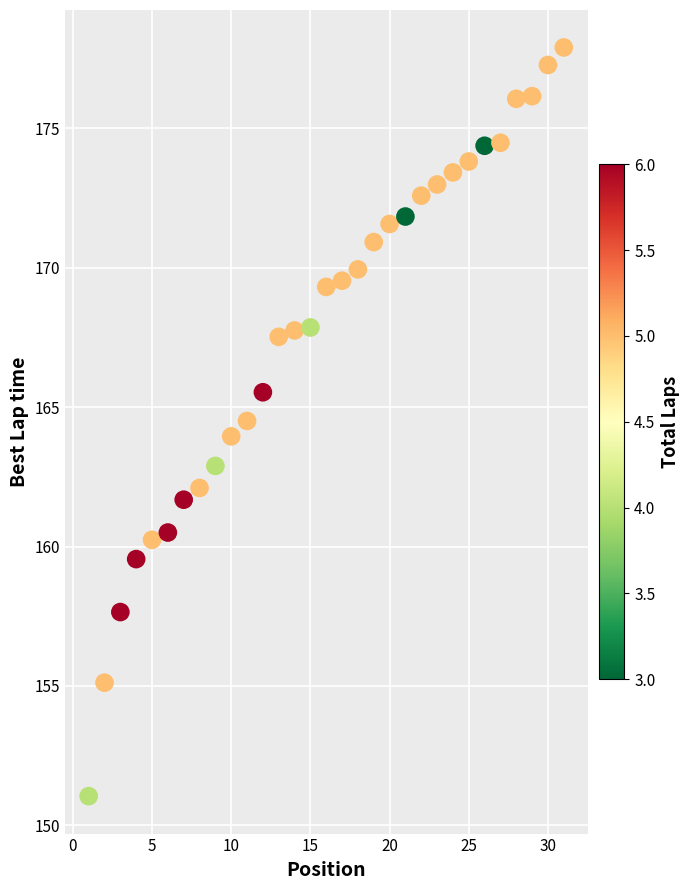

What is the range of Y values (max minus min)?

26.9